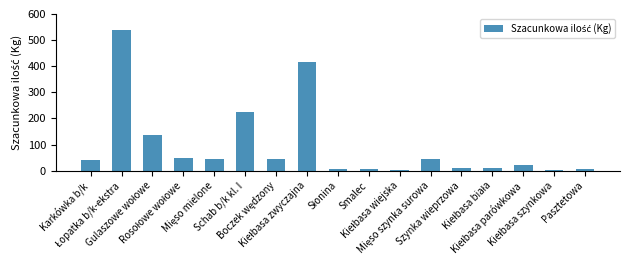

Where is the data nearest to the value 272?

Schab b/k kl. I